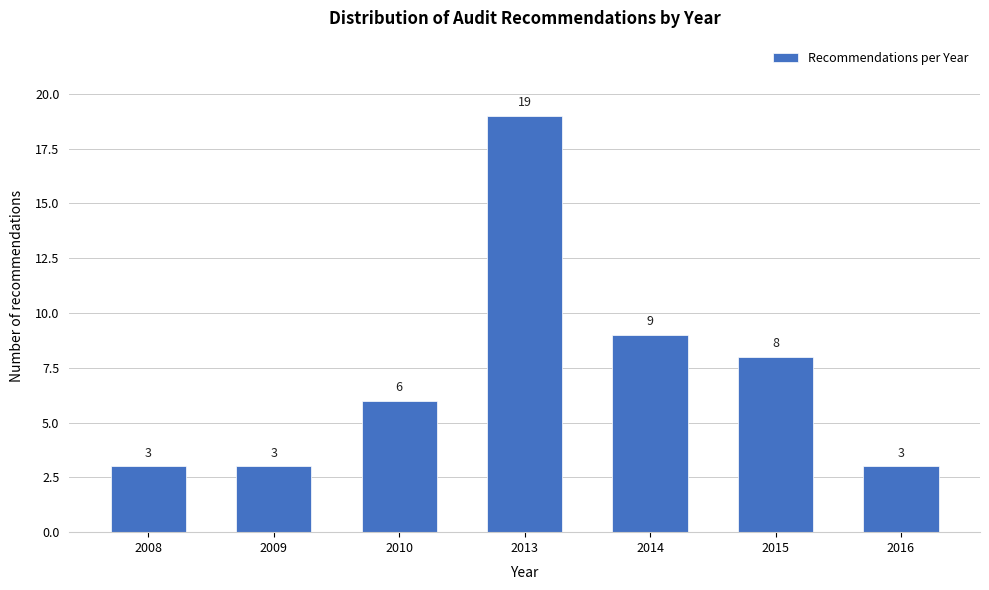

Reading right to left, list all the values displayed in this chart.

3	8	9	19	6	3	3